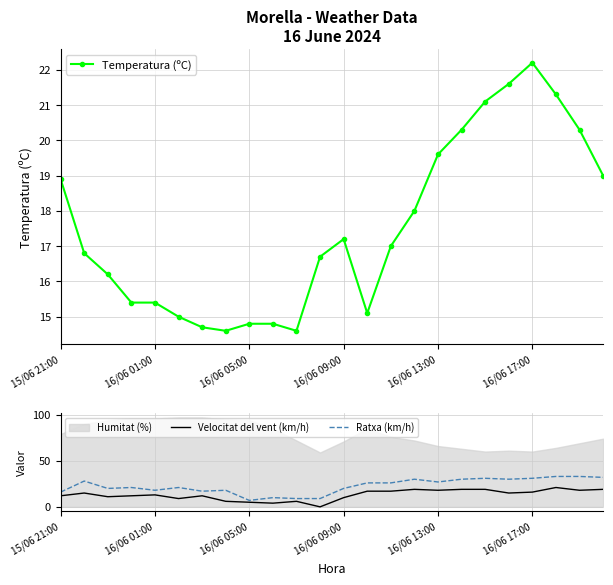

True or false: Ratxa (km/h) has a value of 8 at 16/06 09:00.

False